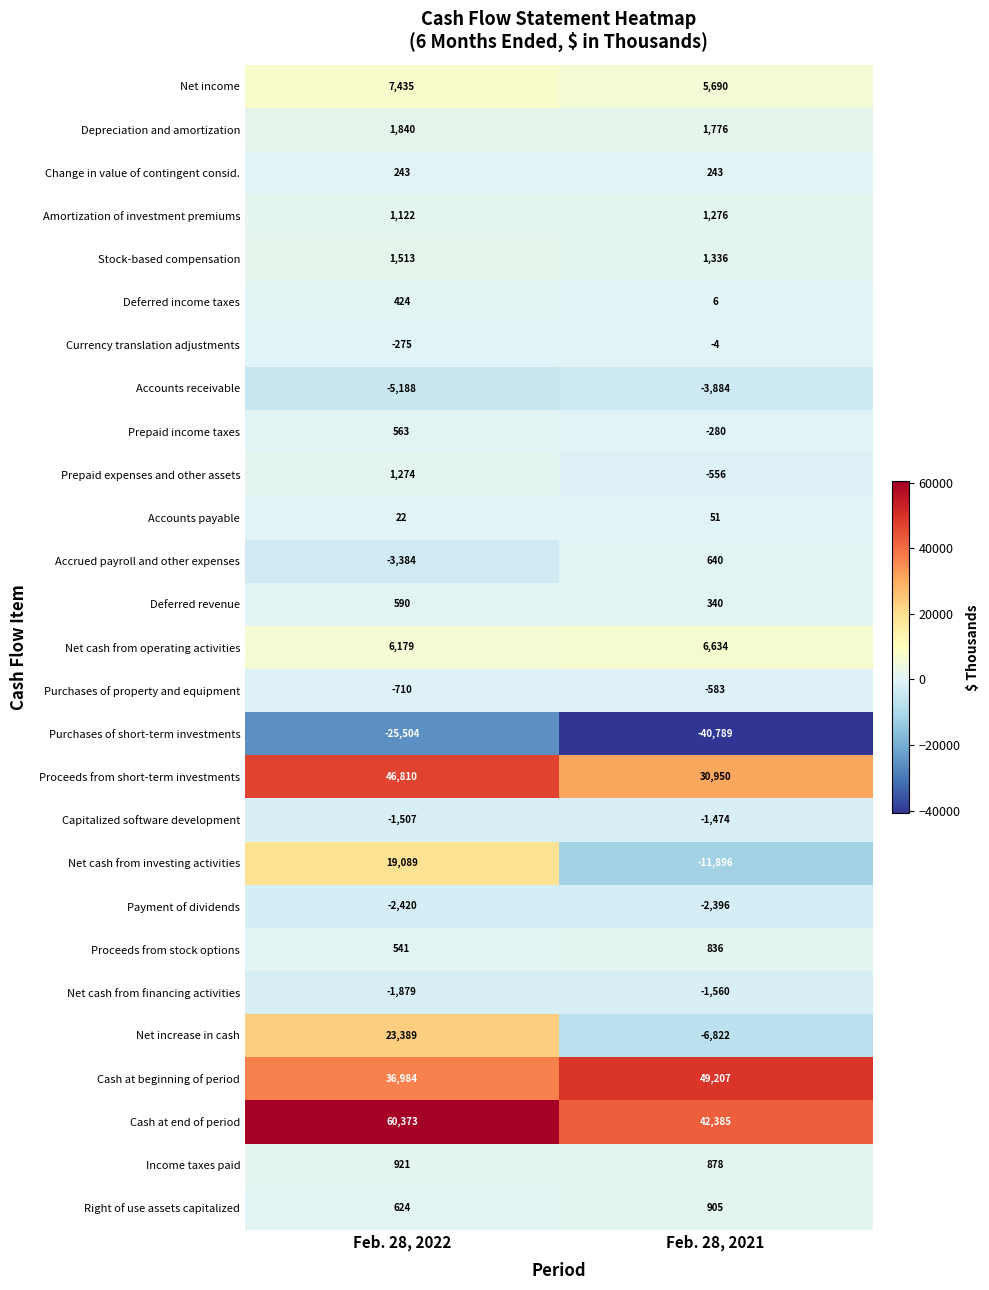

What is the minimum value shown in the chart?

-40789